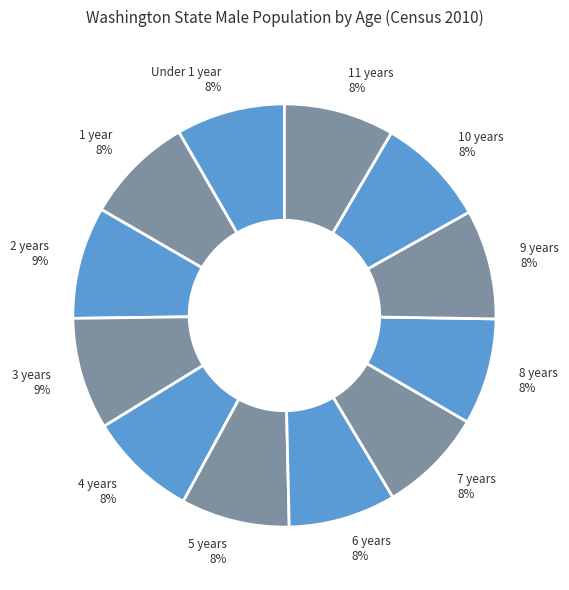

What is the ratio of the value at 11 years to the value at 7 years?

1.0